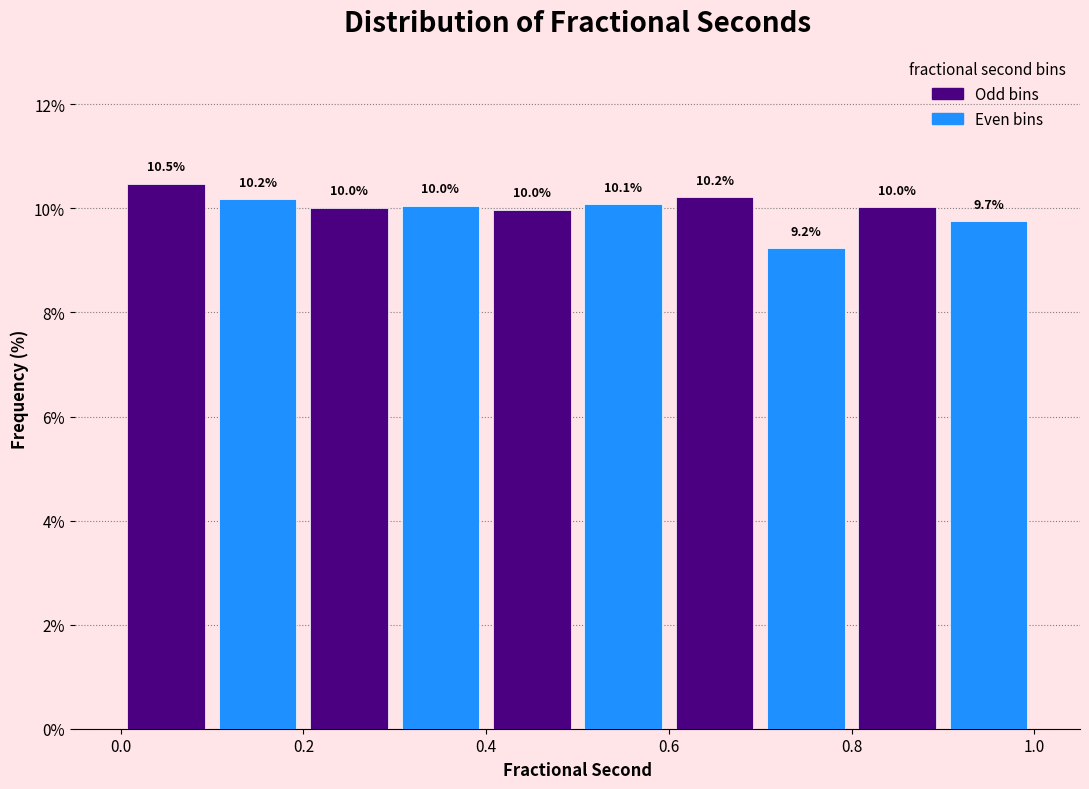

Reading left to right, transcribe this chart: for each bar, give the range it covers on the x-axis and its height.

0.0 to 0.1: 10.5
0.1 to 0.2: 10.2
0.2 to 0.3: 10.0
0.3 to 0.4: 10.0
0.4 to 0.5: 10.0
0.5 to 0.6: 10.1
0.6 to 0.7: 10.2
0.7 to 0.8: 9.2
0.8 to 0.9: 10.0
0.9 to 1.0: 9.7